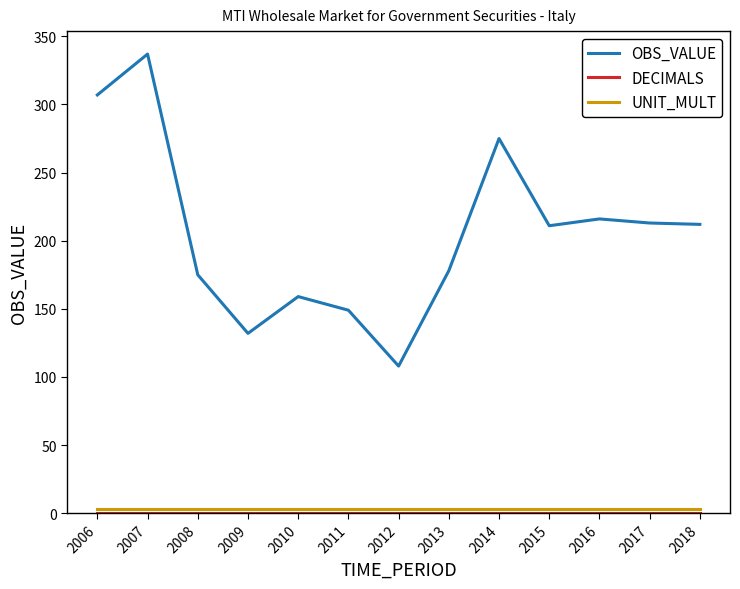

Which series has the widest spread of values?

OBS_VALUE